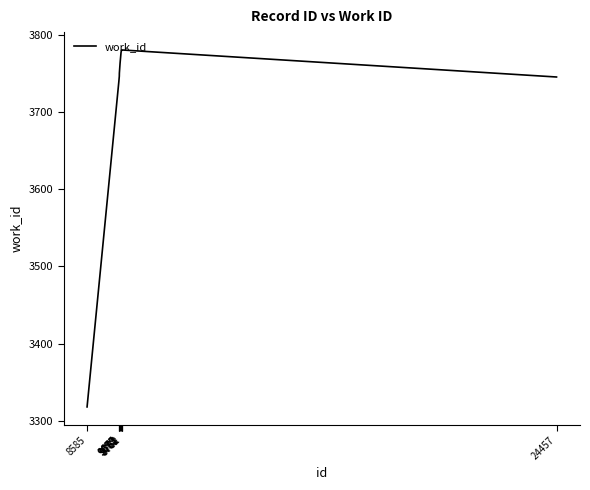

What is the difference between the maximum and minimum values?

462